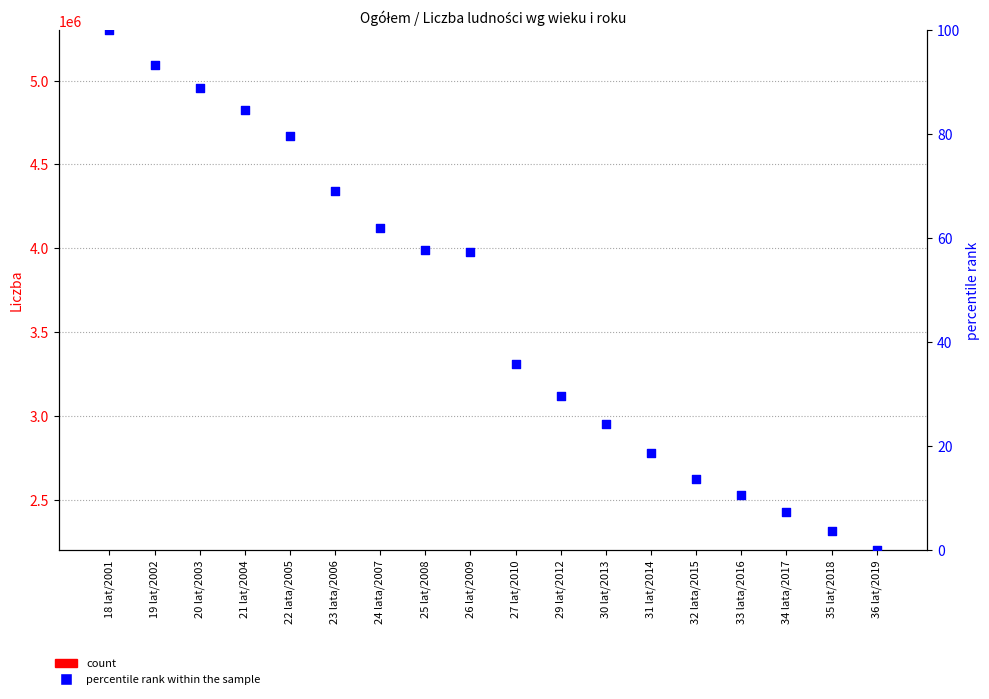

Is the value of percentile rank within the sample at 32 lata/2015 greater than the value of count at 31 lat/2014?

No